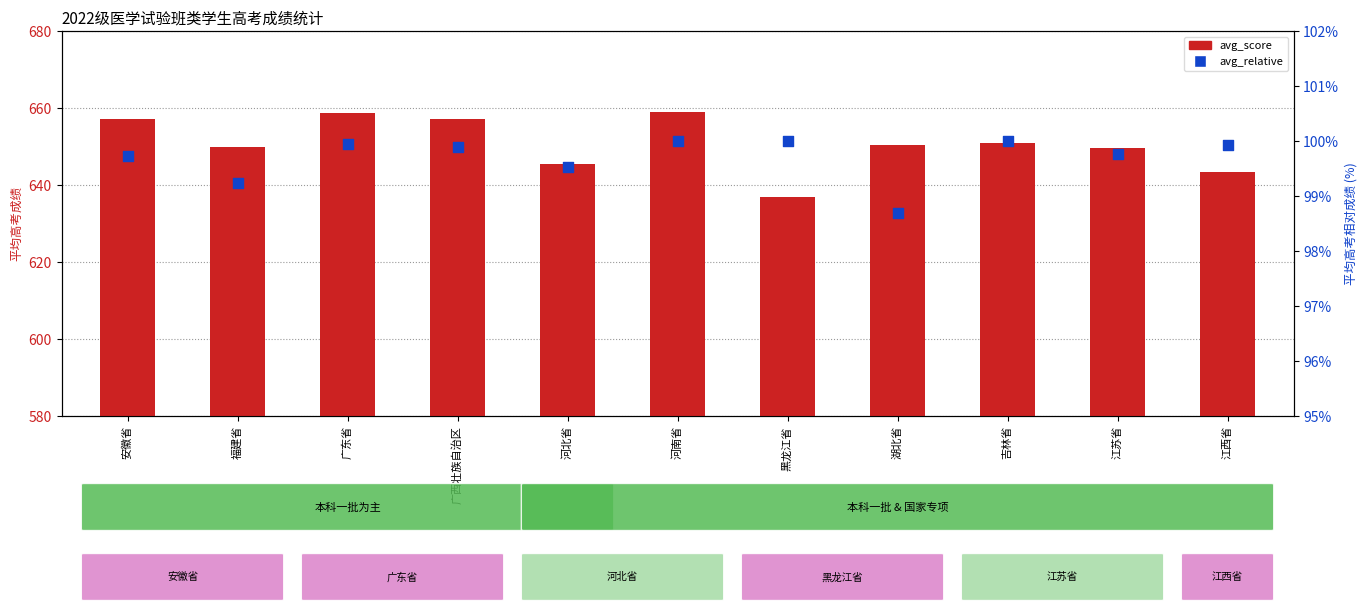

Which series has the largest total across all categories?

avg_score